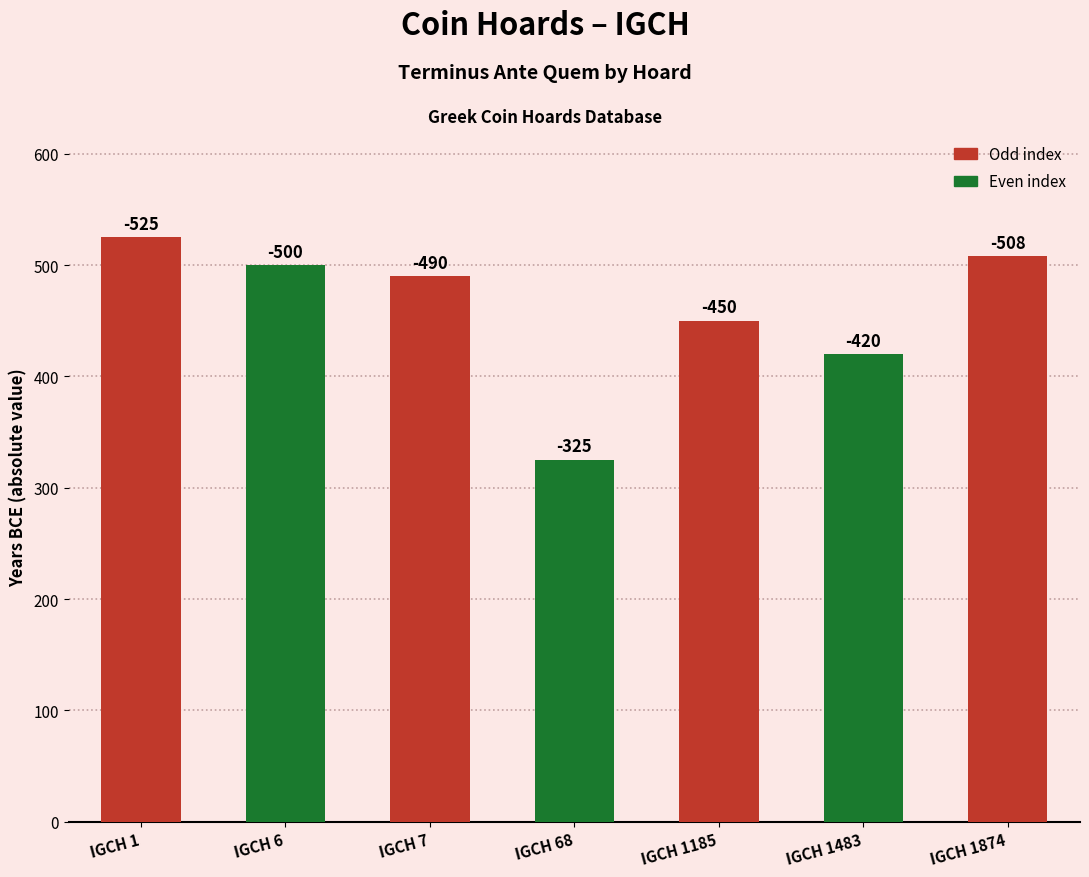

How many bars are there in total?

7